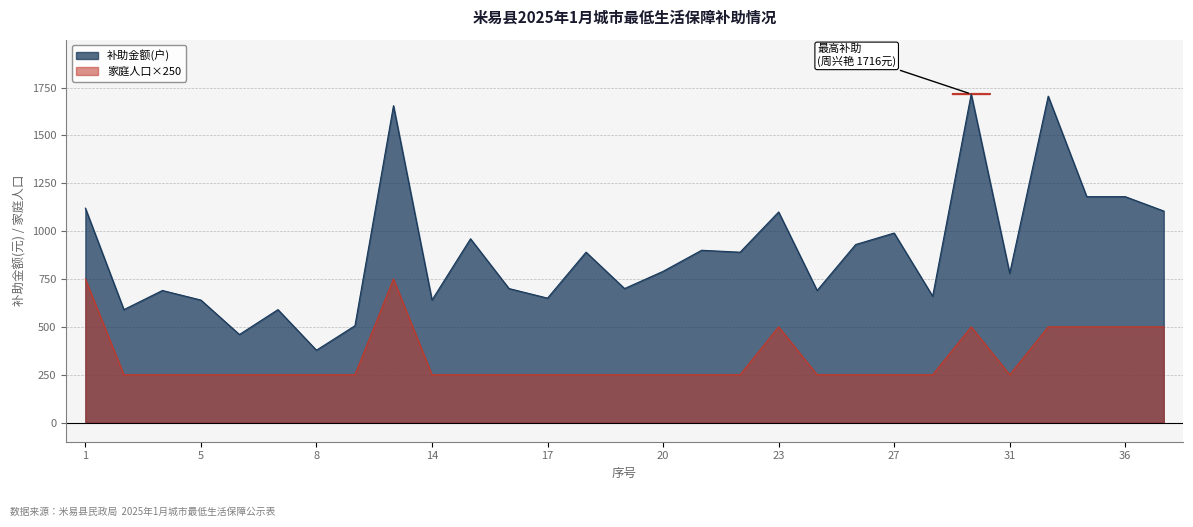

What is the sum of the 家庭人口 values at 16 and 9?

500